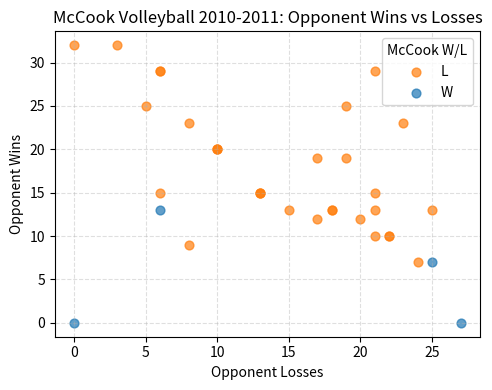

Which series has the largest Y range (max minus min)?

L